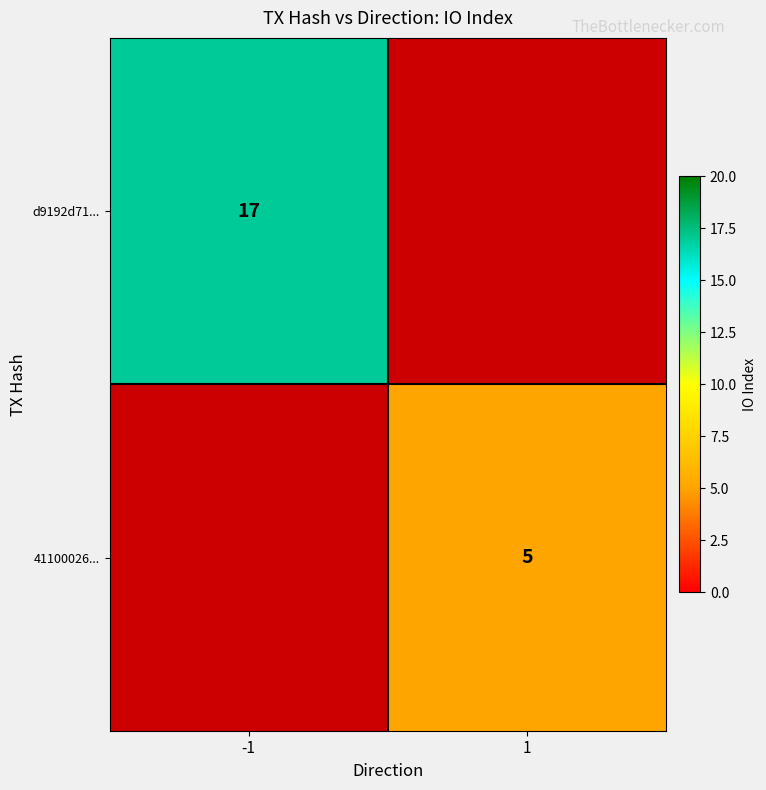

True or false: d9192d71... has a value of 17 at -1.

True